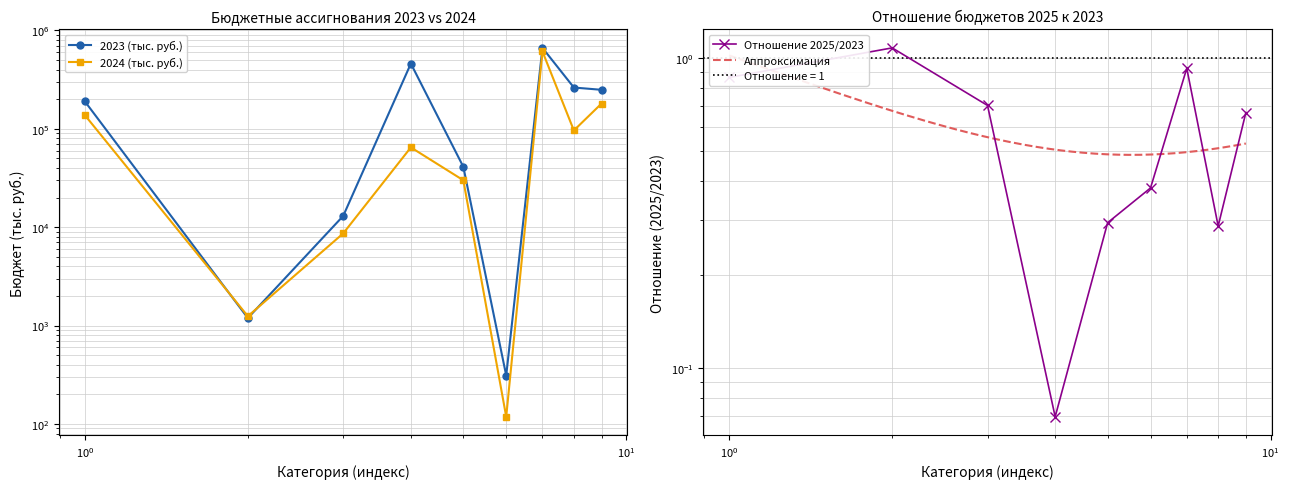

Does the chart have visible grid lines?

Yes